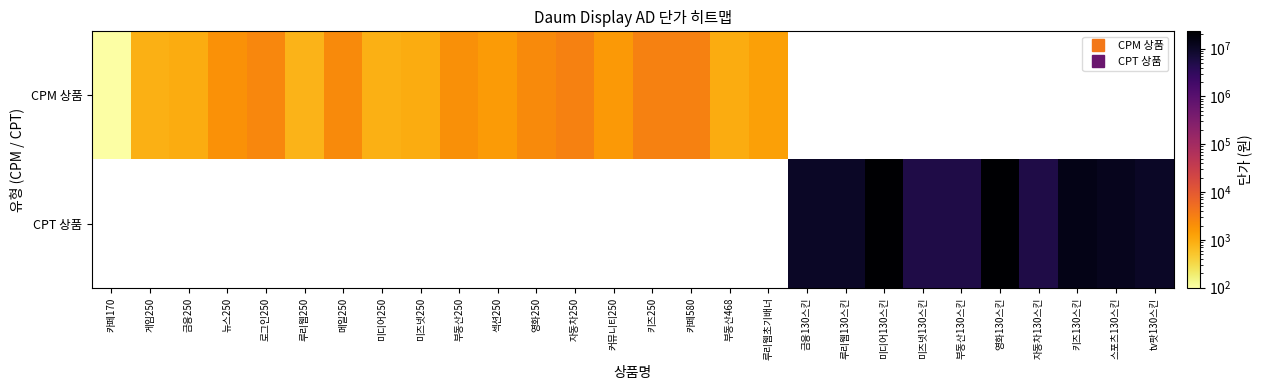

Which series has the largest range (max minus min)?

CPM 상품